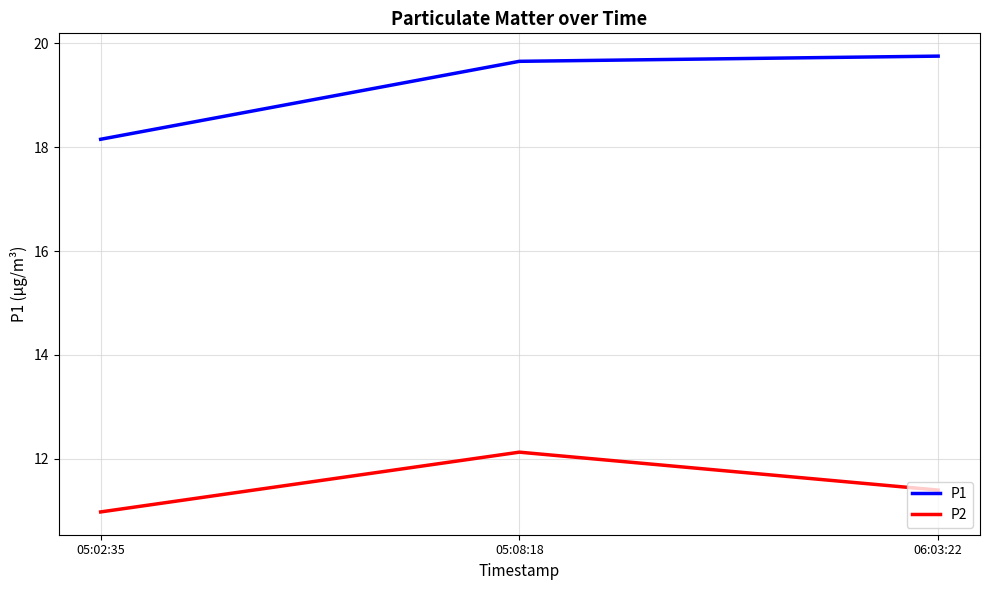

Is it true that P1 equals 19.8 at 06:03:22?

True